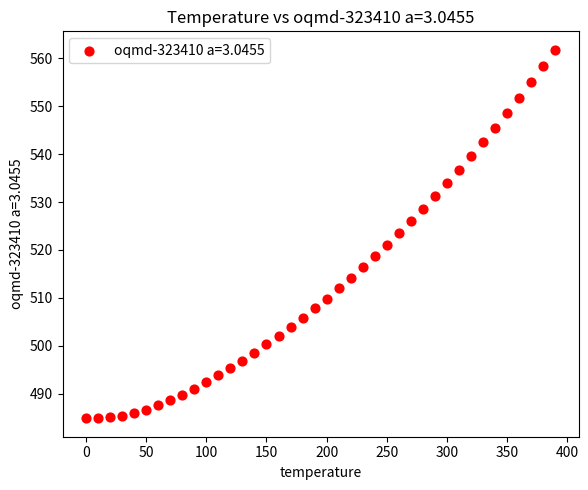

What is the range of X values (max minus min)?

390.0